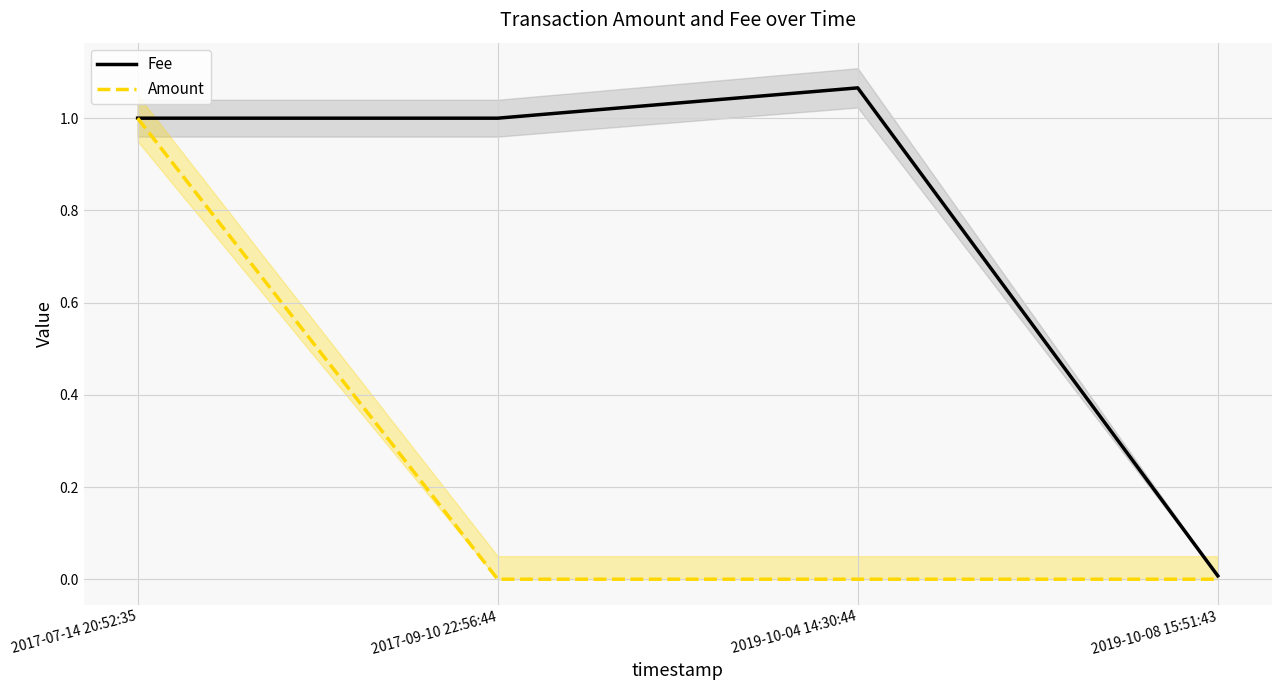

How many interior local valleys does the Amount series have?

1